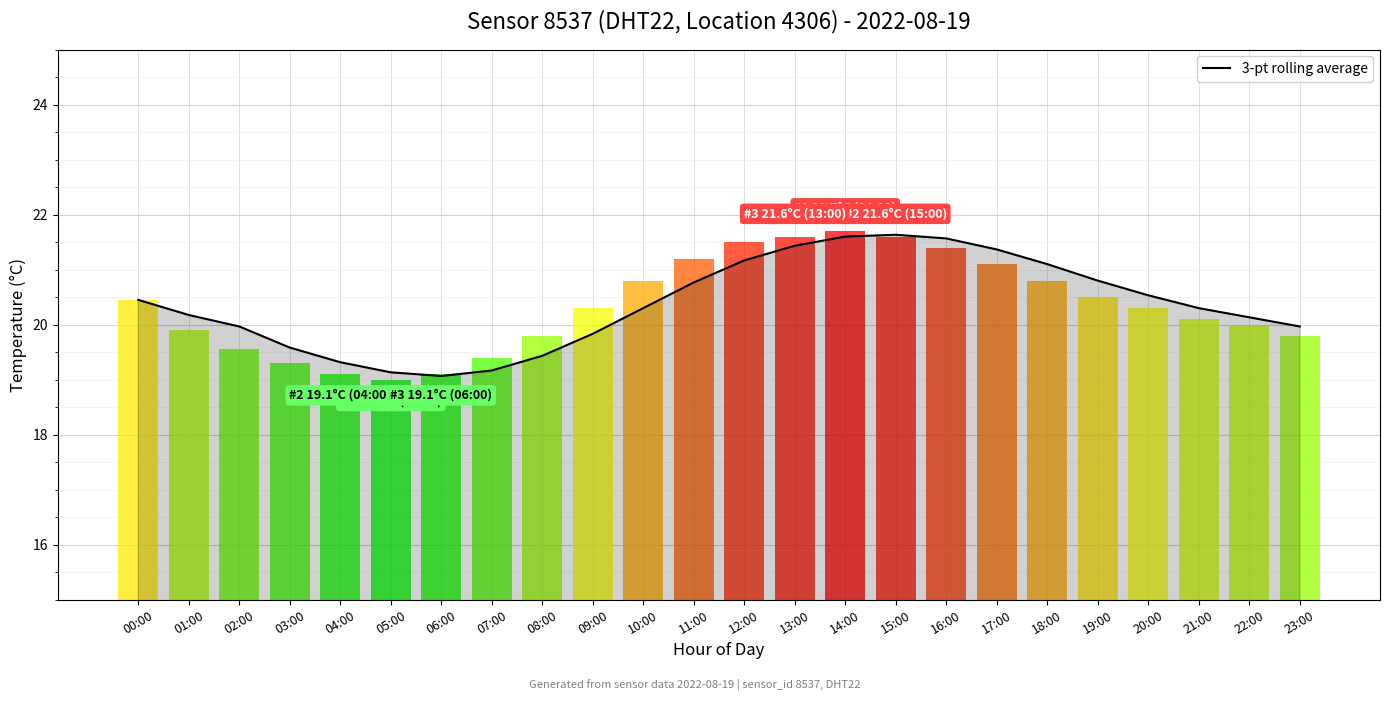

What is the label of the 20th bar from the right?

04:00